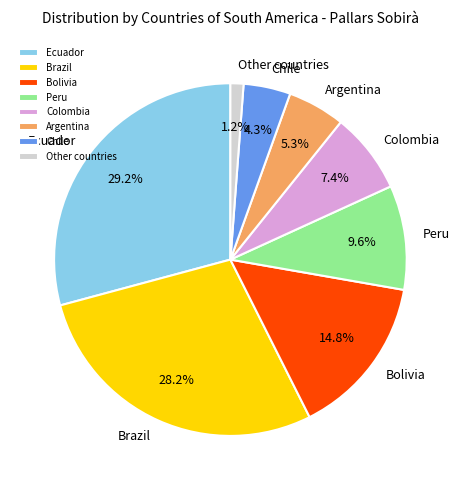

Is the sum of Ecuador and Colombia greater than half?

No